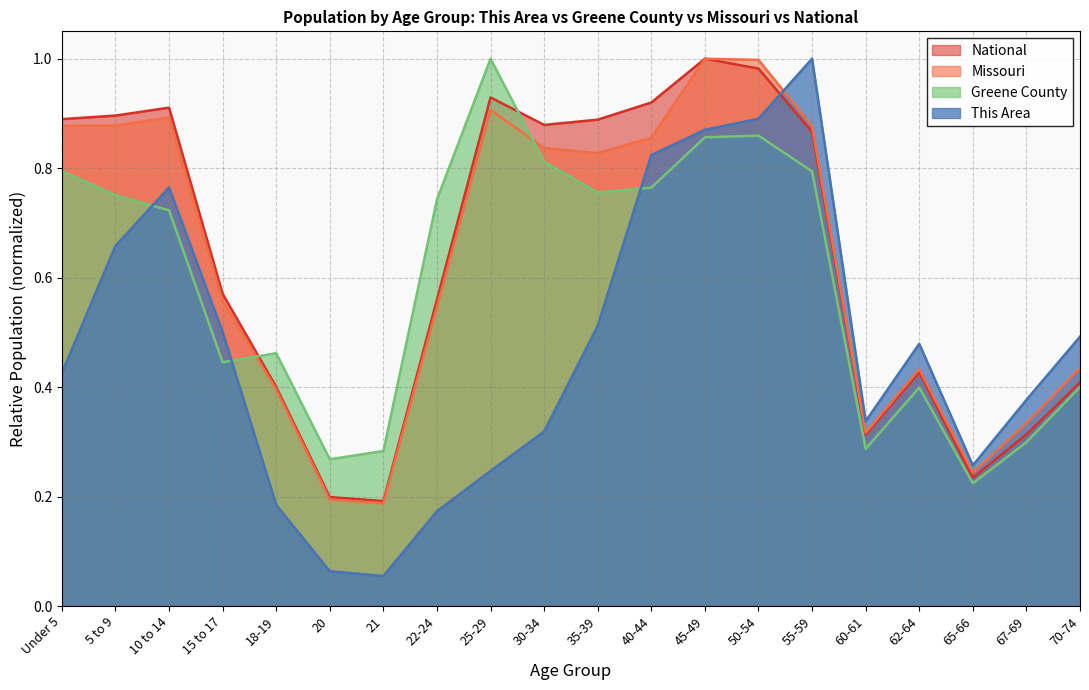

What value does the Missouri series have at 65-66?

0.2